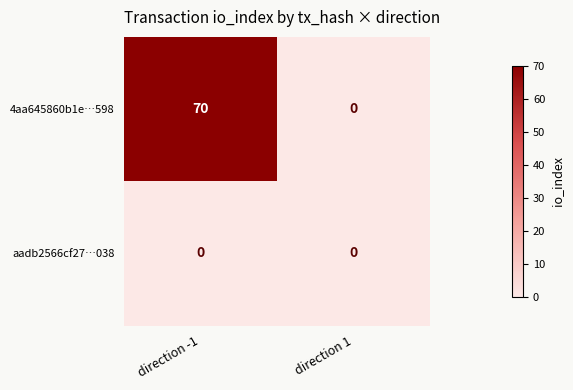

What is the average value of the 4aa645860b1e…598 series?

35